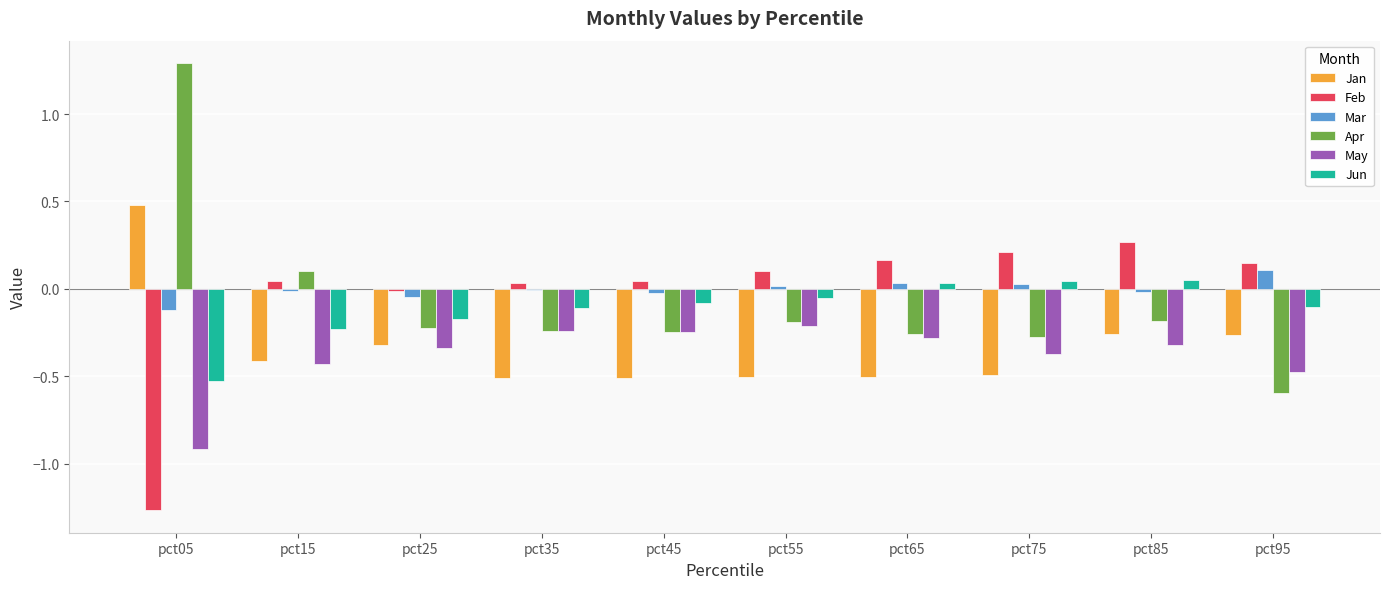

How many series are shown in this chart?

6